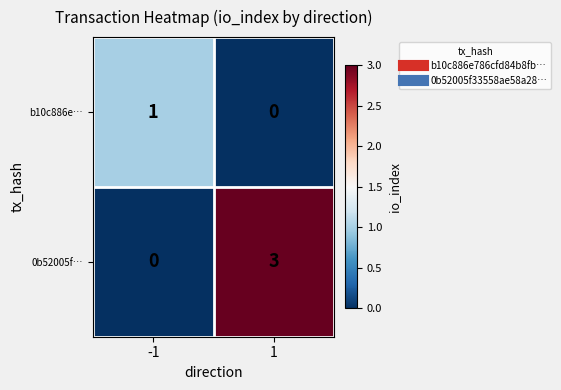

Rank the series by their average value, from highest to lowest.

0b52005f…, b10c886e…